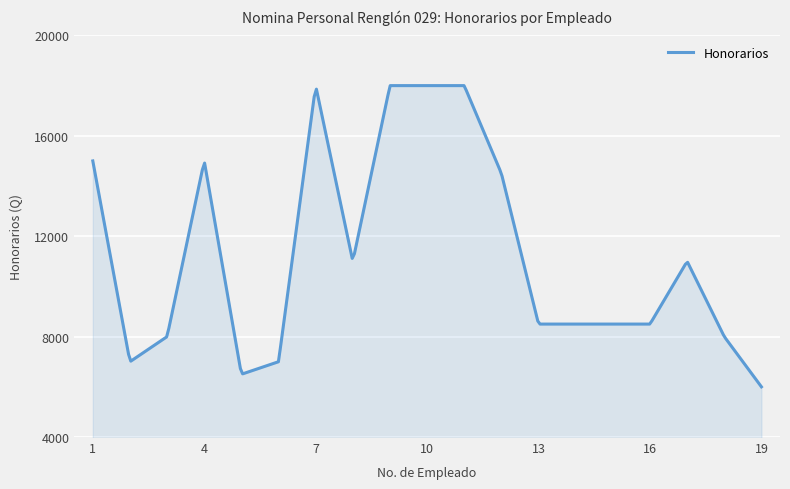

What is the difference between the maximum and minimum values?

12000.0